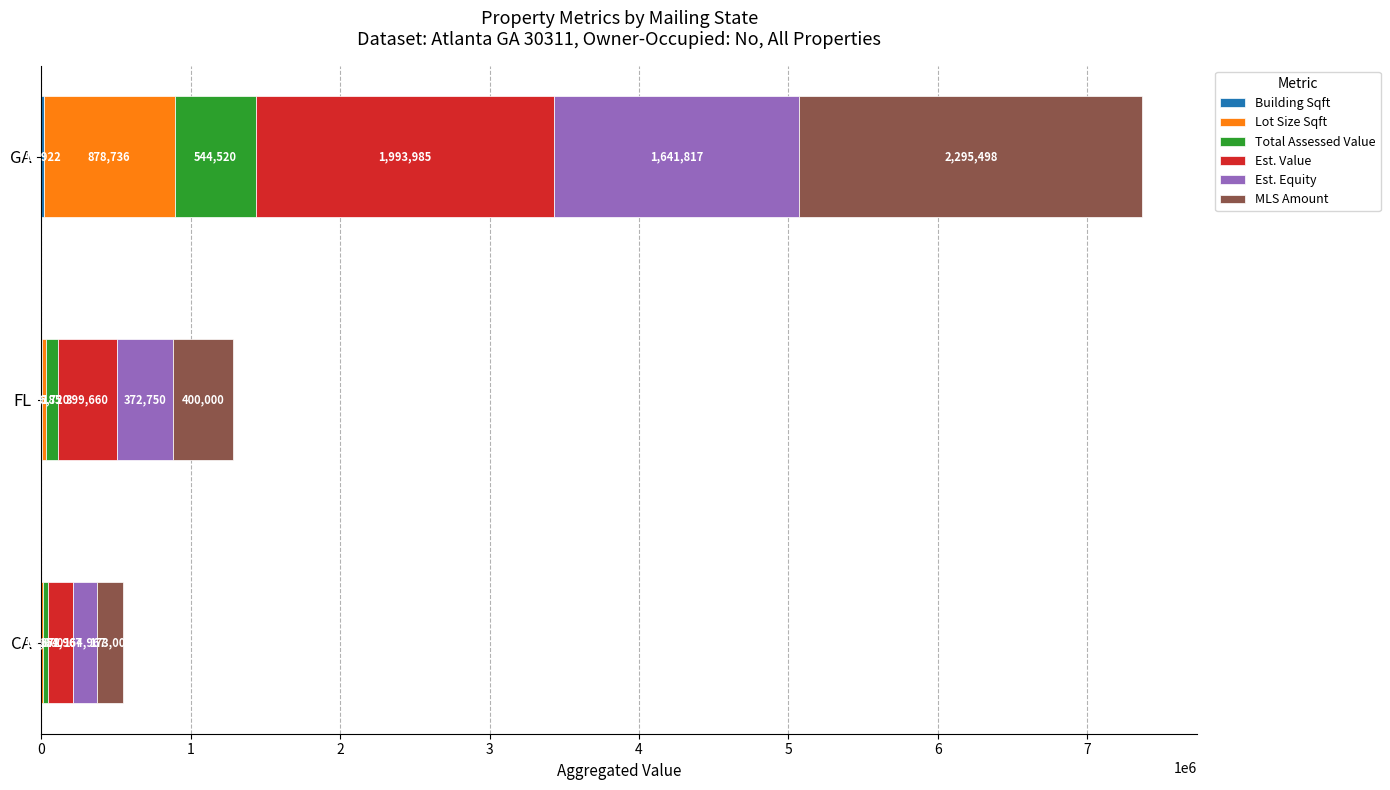

At which category is the sum across all series the highest?

GA